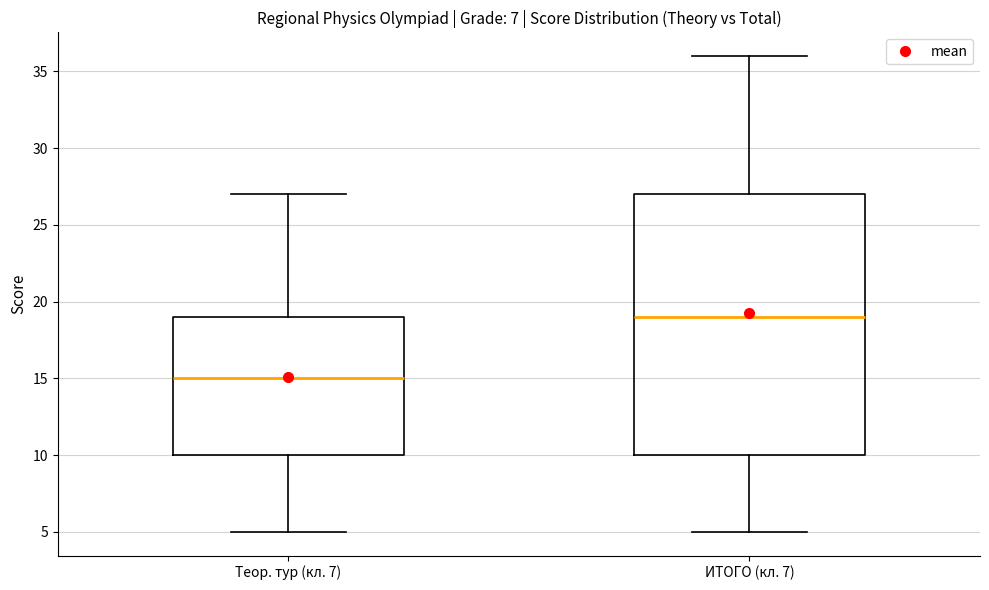

Which box is the tallest, from its lower edge to its upper edge?

ИТОГО (кл. 7)